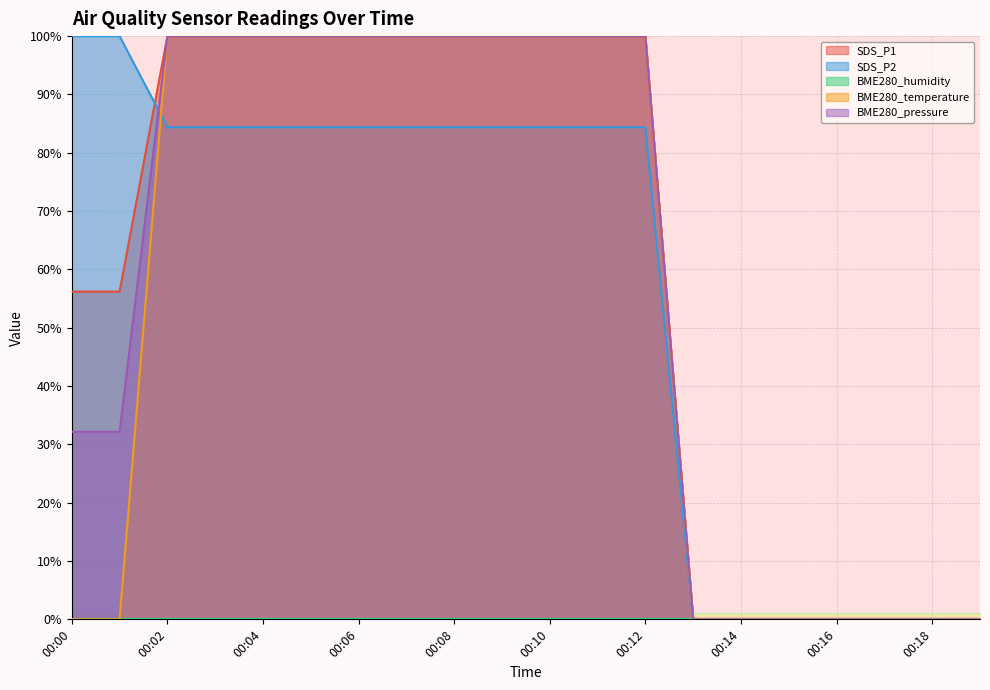

The value of SDS_P1 at 00:18 is -43.1. True or false?

False